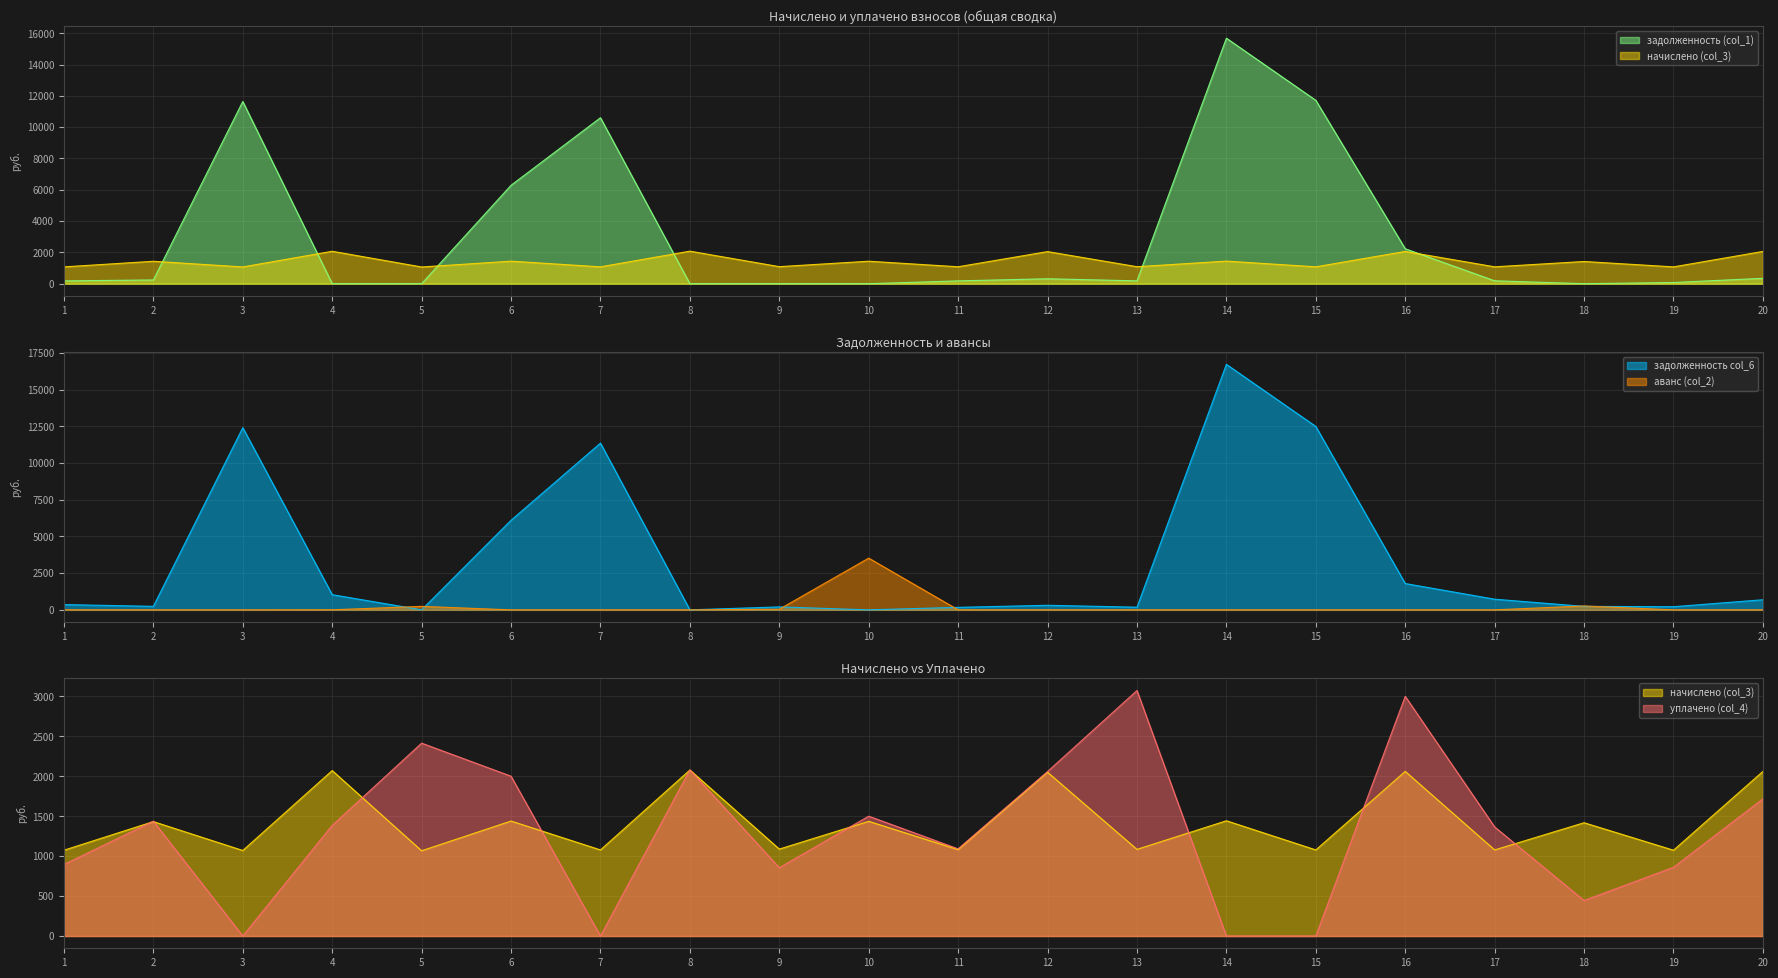

The value of уплачено (col_4) at 18 is 444.3. True or false?

True